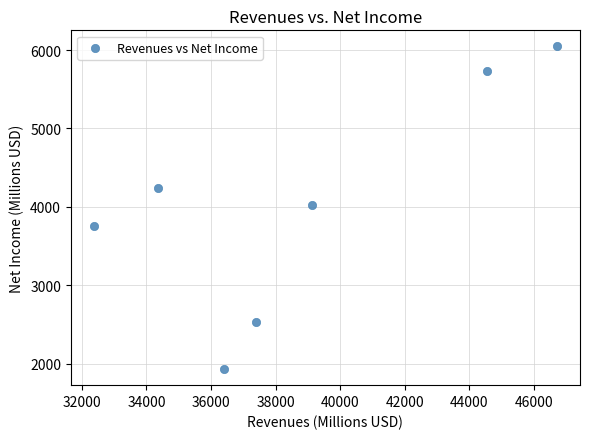

What is the average Y value?

4039